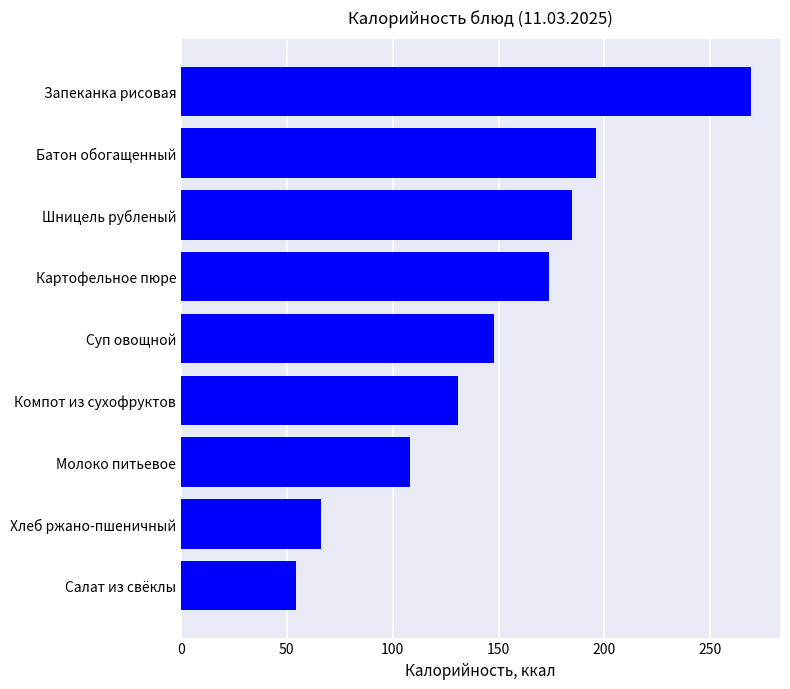

What is the ratio of the value at Батон обогащенный to the value at Запеканка рисовая?

0.7